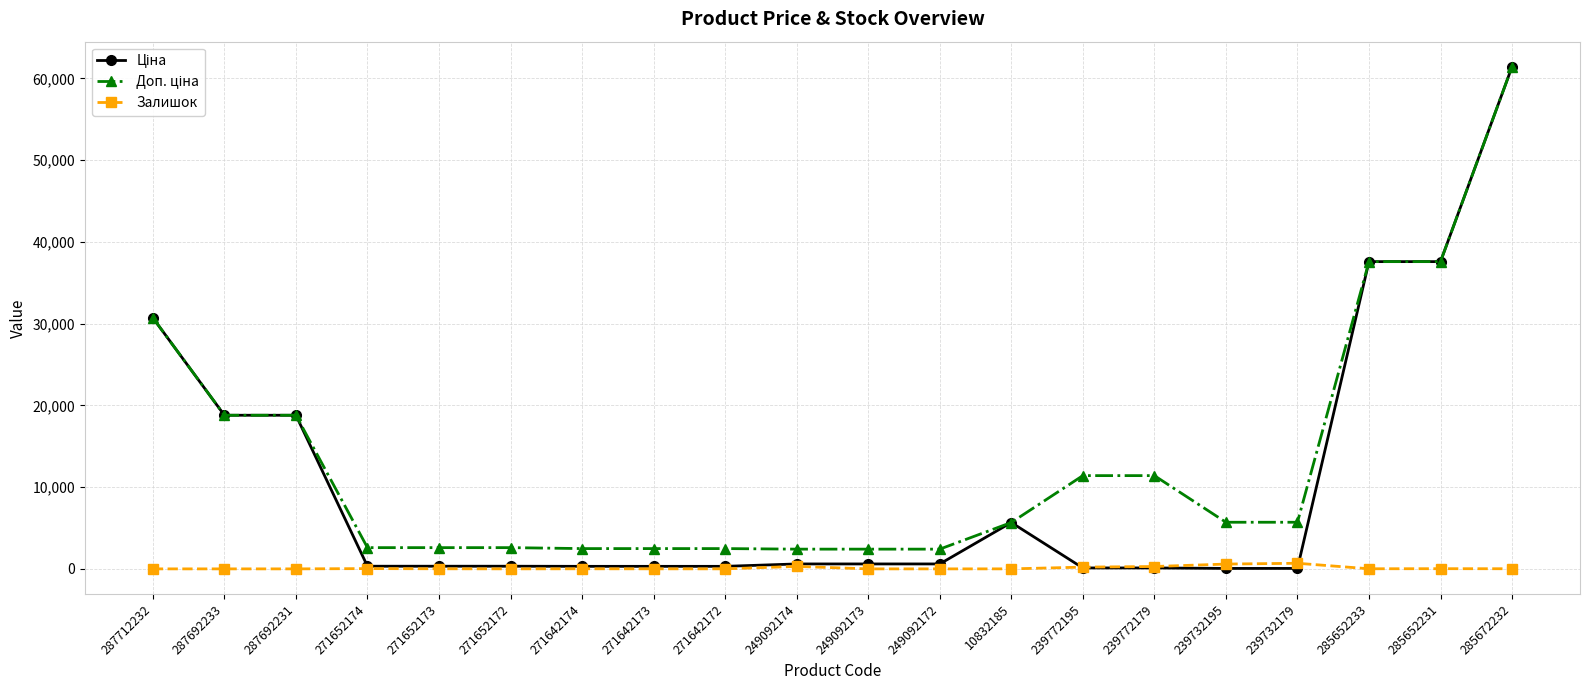

What is the difference between the highest and lowest values at 271652173?

2586.3